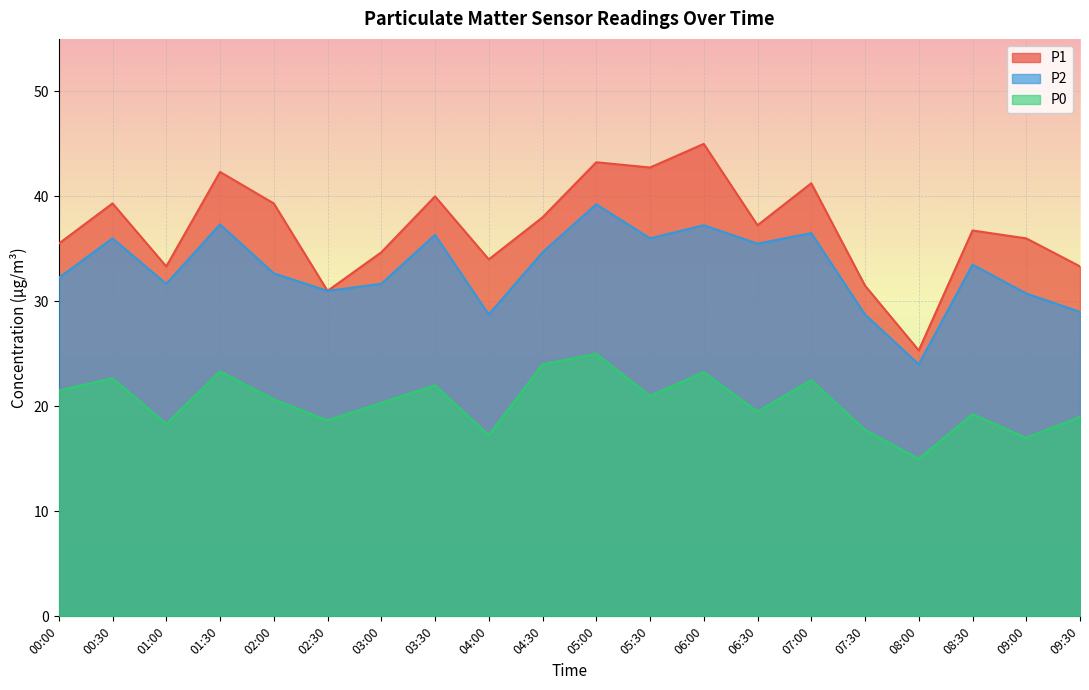

At which category does P1 reach its first local valley?

01:00